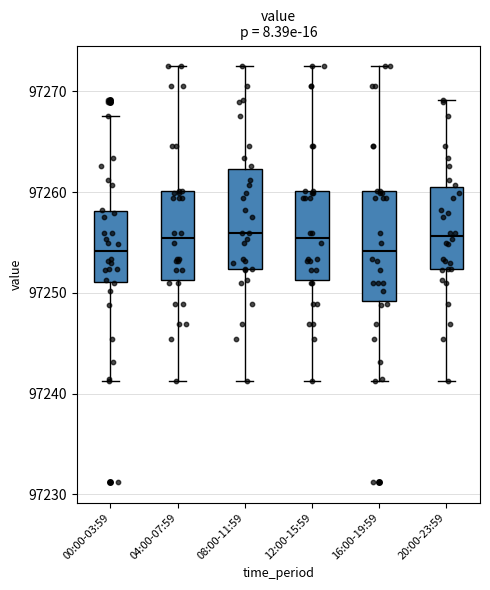

Which box is the tallest, from its lower edge to its upper edge?

16:00-19:59